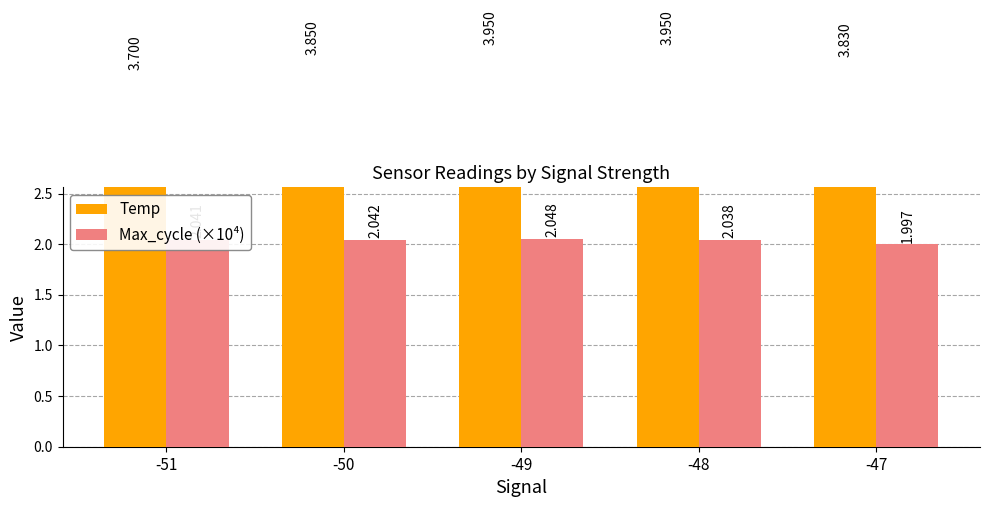

Rank the series at -47 from lowest to highest value.

Max_cycle (×10⁴), Temp